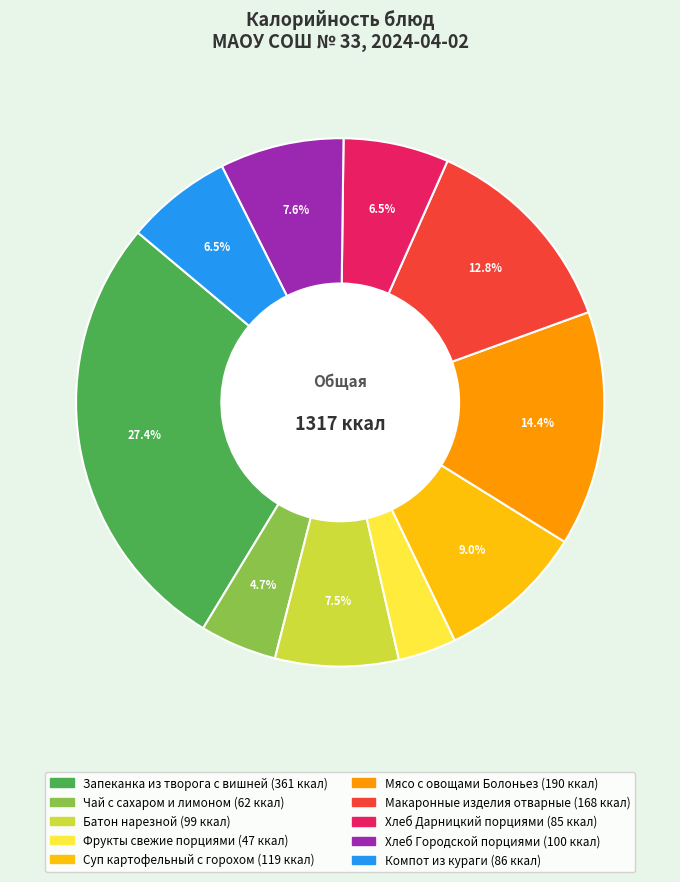

Does Чай с сахаром и лимоном account for over 50% of the chart?

No